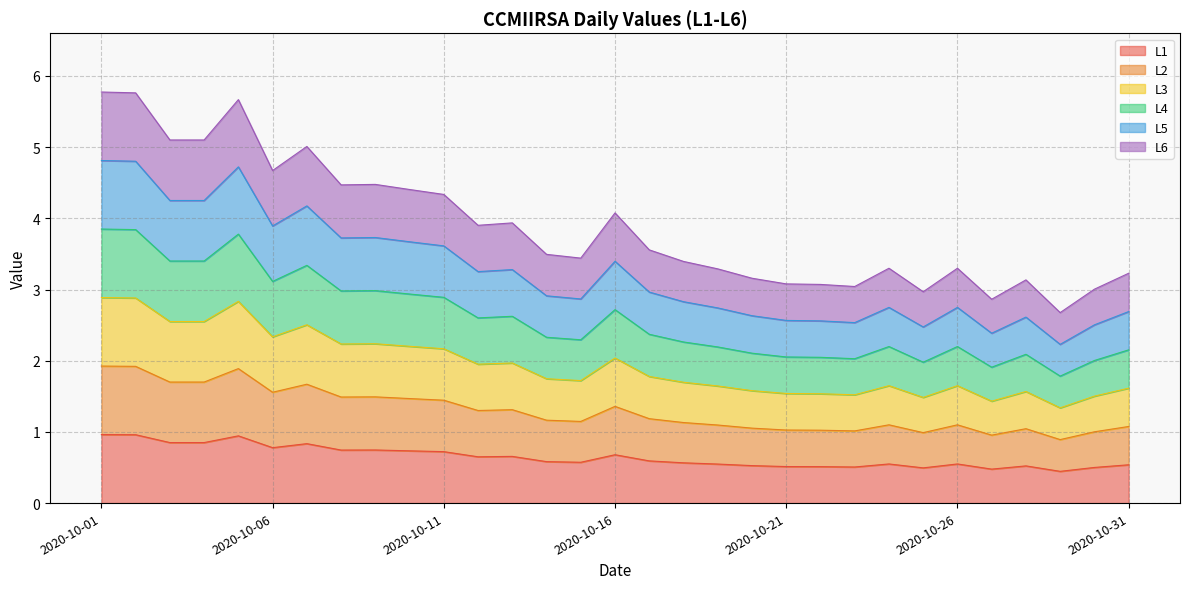

How many data points does each series have?

31